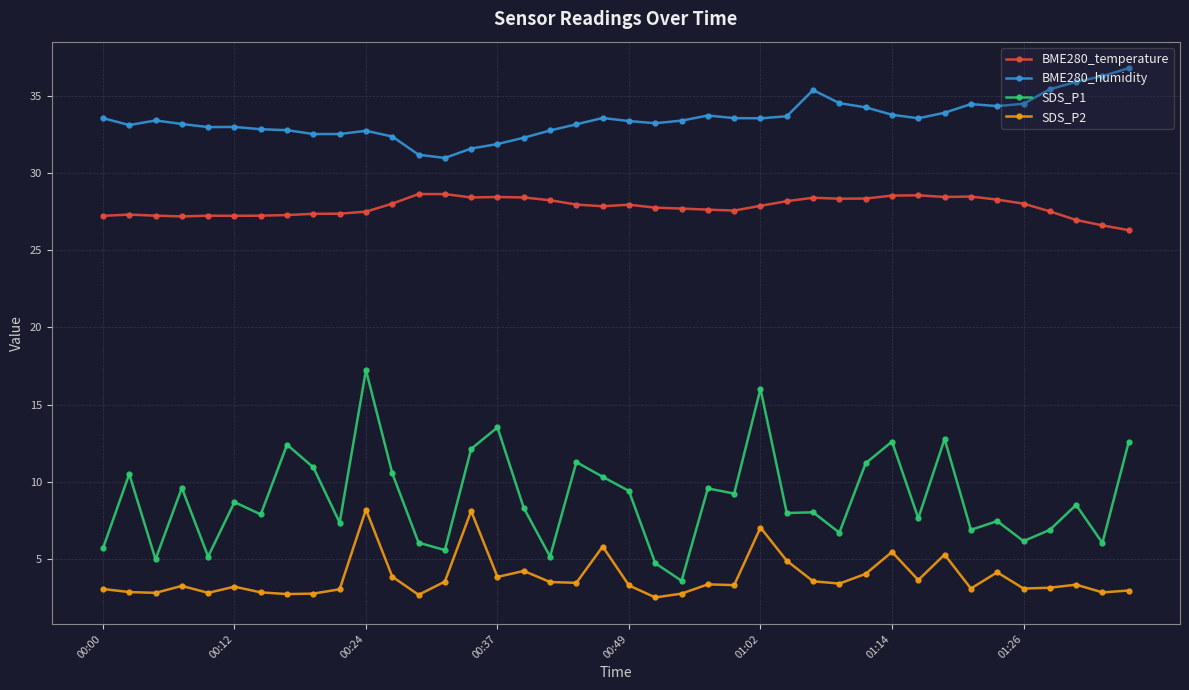

List the series in order of their overall mean, highest first.

BME280_humidity, BME280_temperature, SDS_P1, SDS_P2